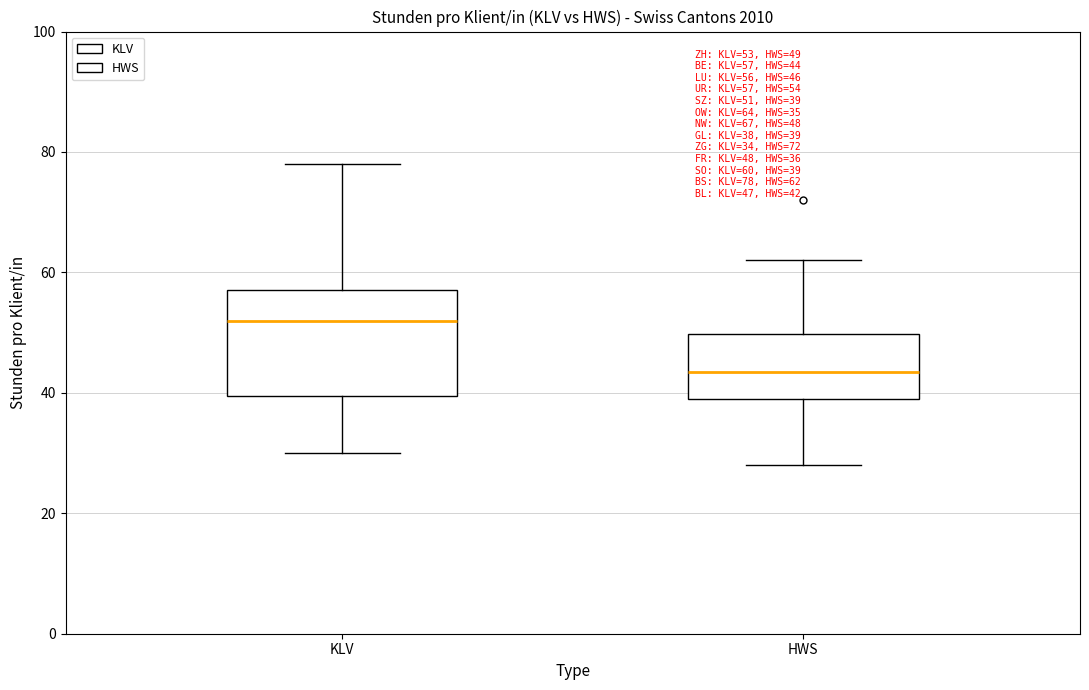

Which box has the lowest median line?

HWS